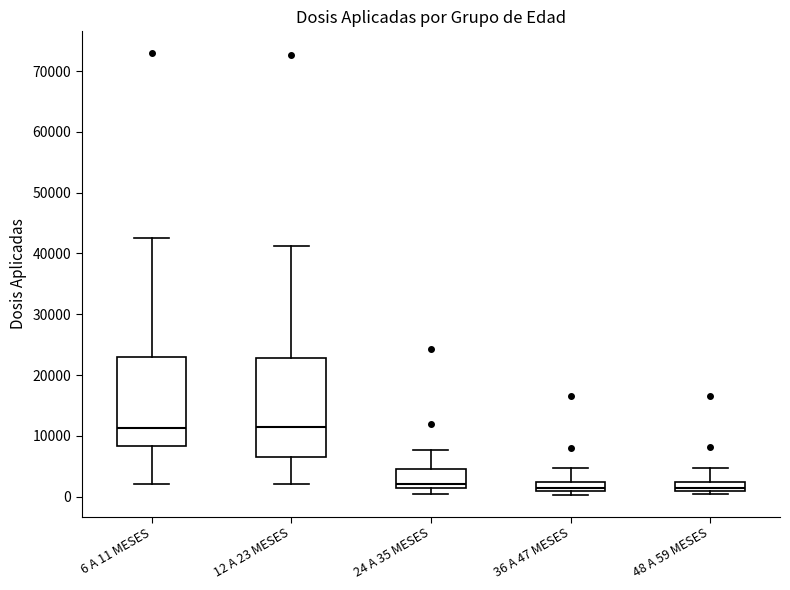

Which box is the tallest, from its lower edge to its upper edge?

12 A 23 MESES